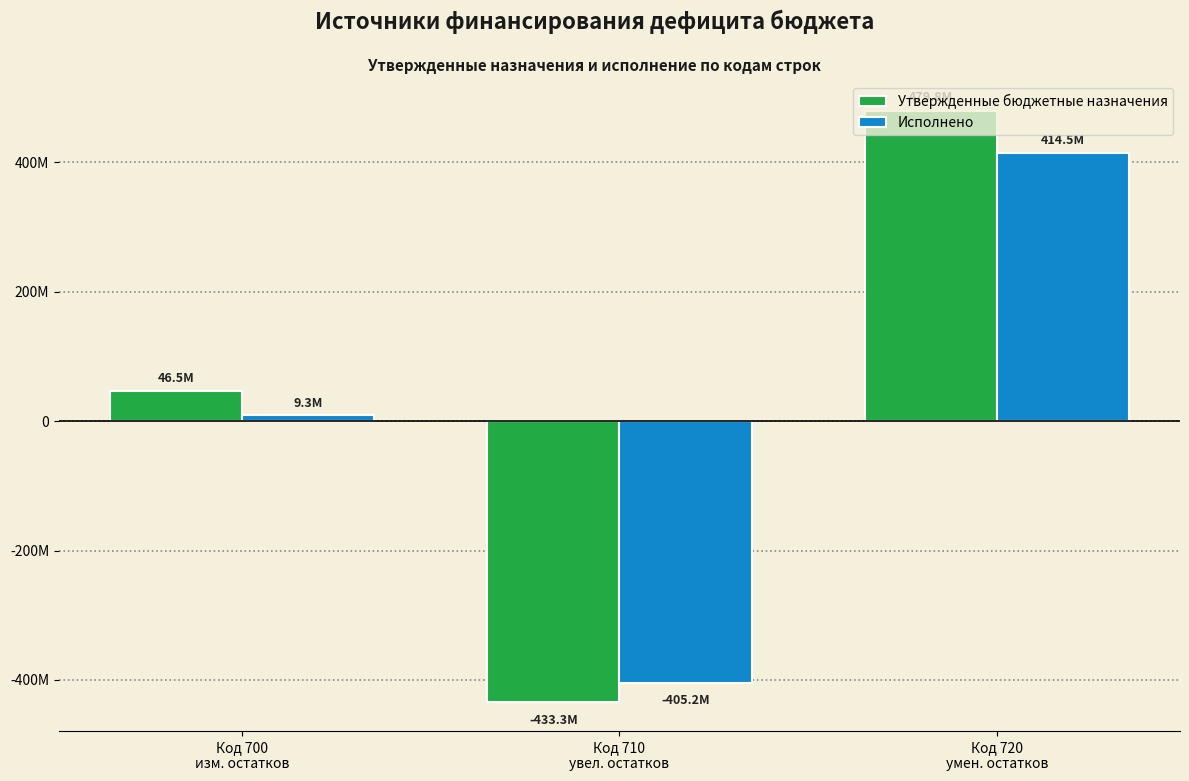

Are the bars horizontal?

No